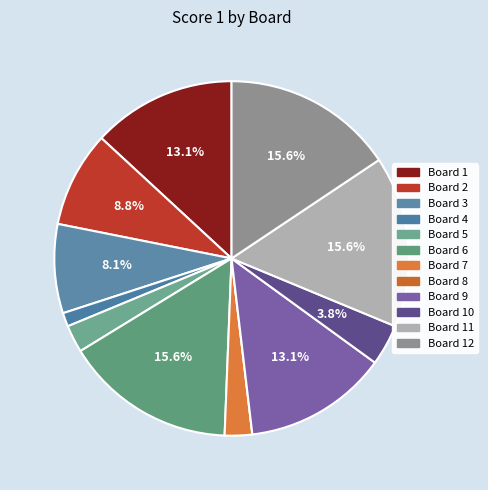

How many slices are in this pie chart?

12